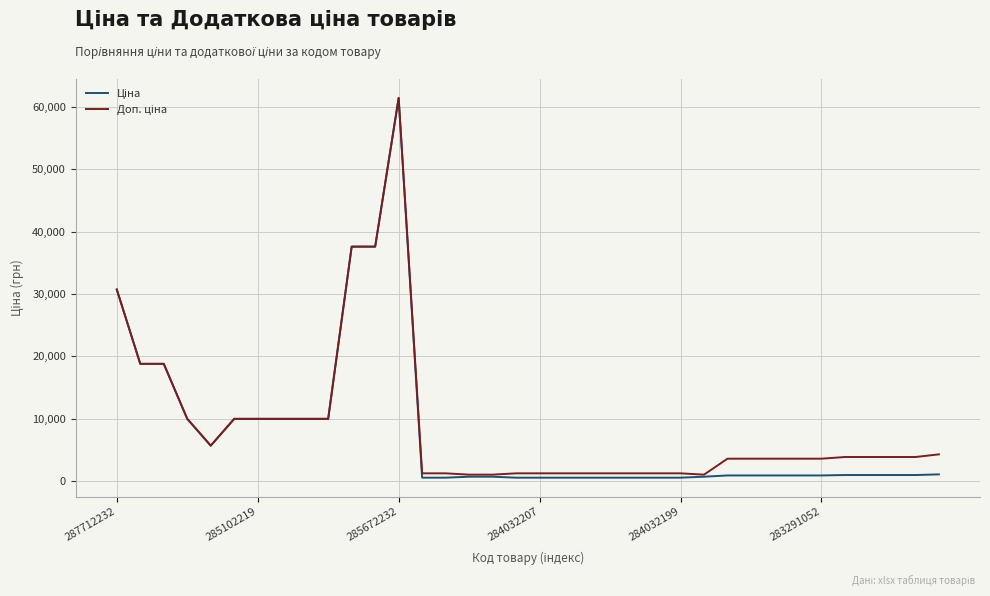

Which series has the largest range (max minus min)?

Ціна